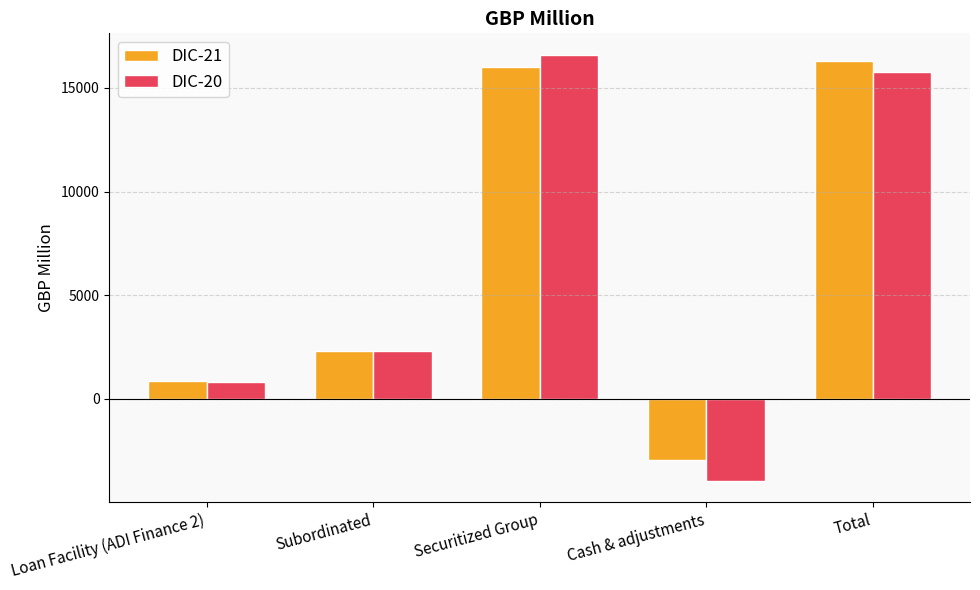

How many values in DIC-21 are above zero?

4